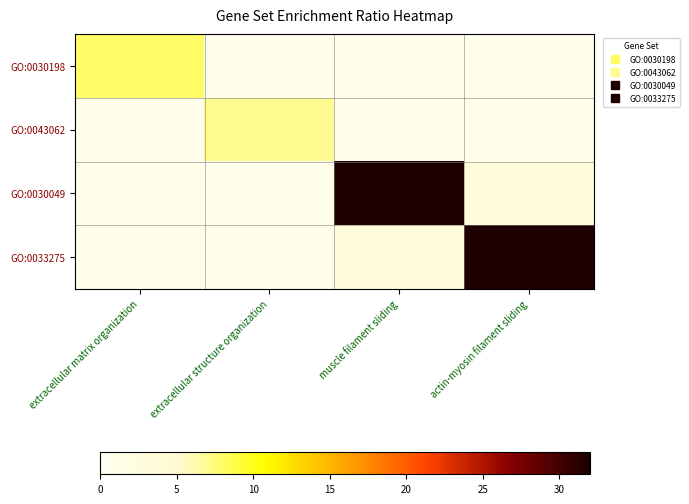

At how many categories does at least one series exceed 20?

2